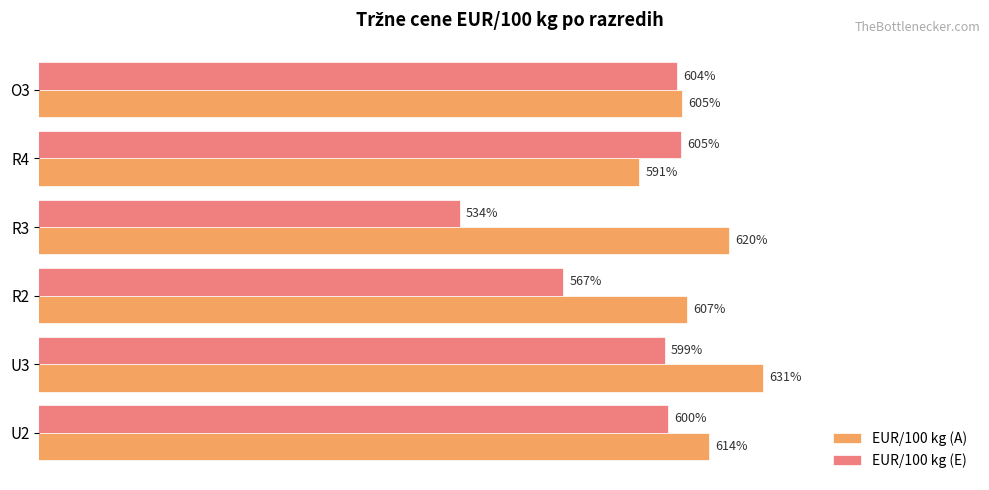

List the labels in order of EUR/100 kg (A) value, largest first.

U3, R3, U2, R2, O3, R4